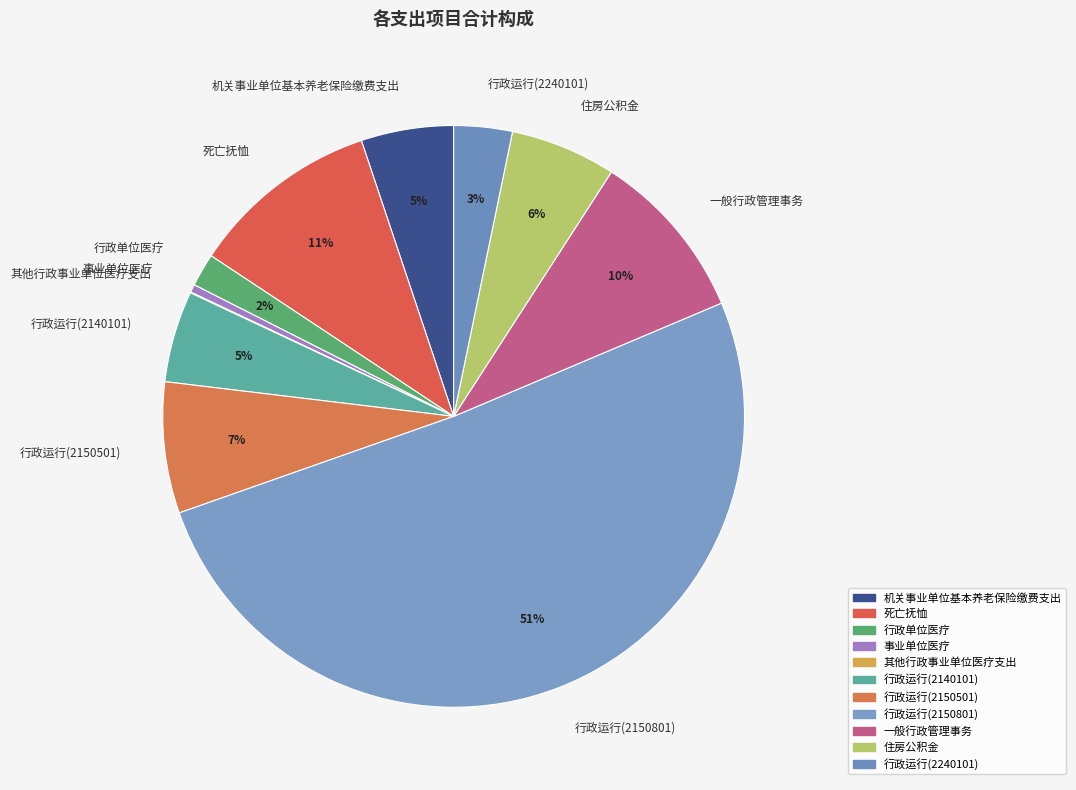

To the nearest percent, what is the difference between the 死亡抚恤 and 行政单位医疗 slice percentages?

9%